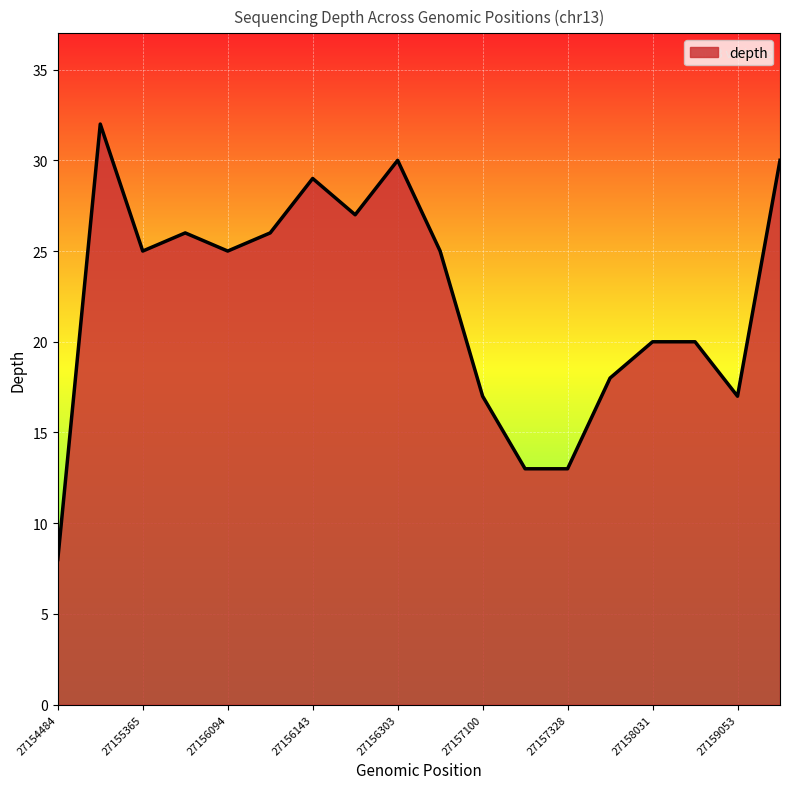

What is the maximum value shown in the chart?

32